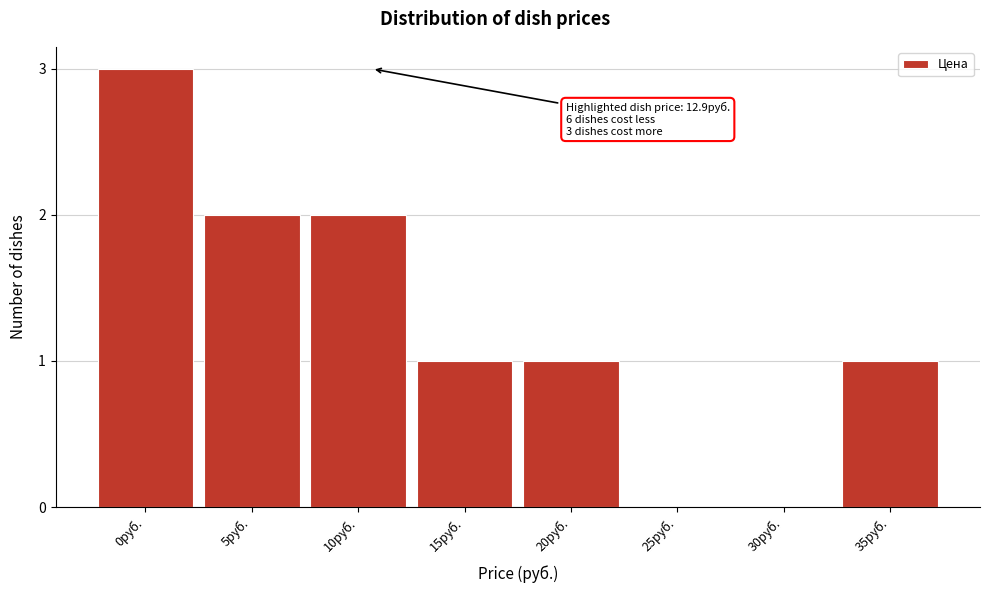

Reading right to left, extract all data points from this chart.

35руб.=1	30руб.=0	25руб.=0	20руб.=1	15руб.=1	10руб.=2	5руб.=2	0руб.=3